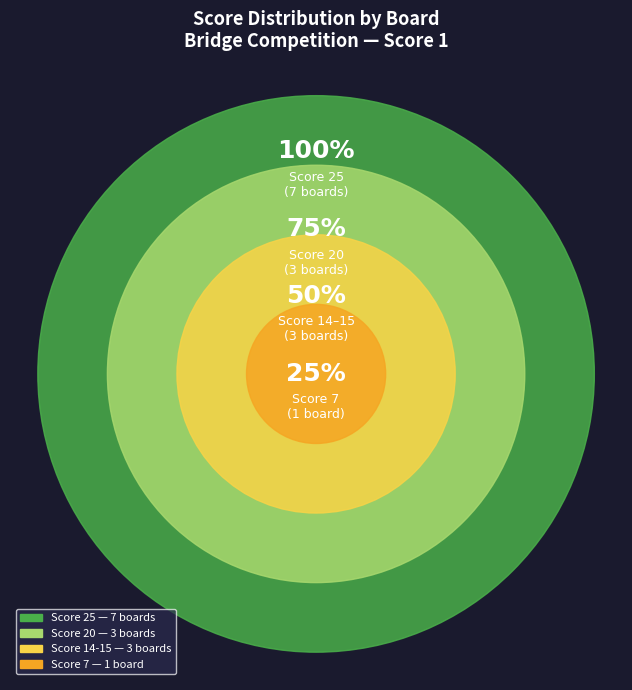

The Board 6 slice represents 19% of the pie. True or false?

False